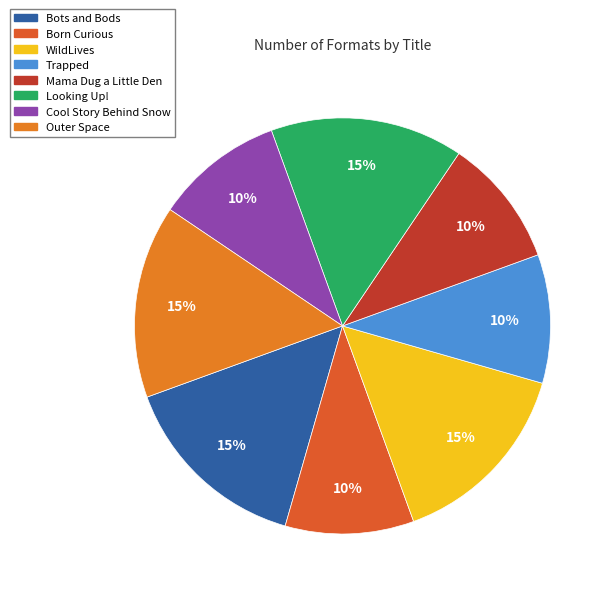

Is it true that Cool Story Behind Snow is 10% of the pie?

True